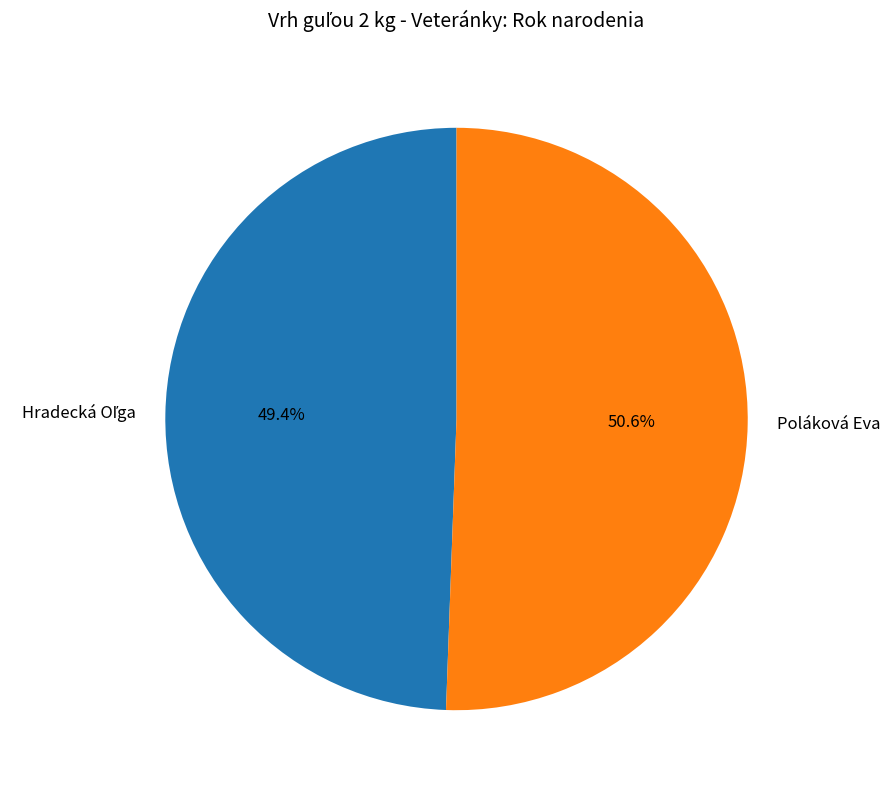

The Poláková Eva slice represents 62% of the pie. True or false?

False